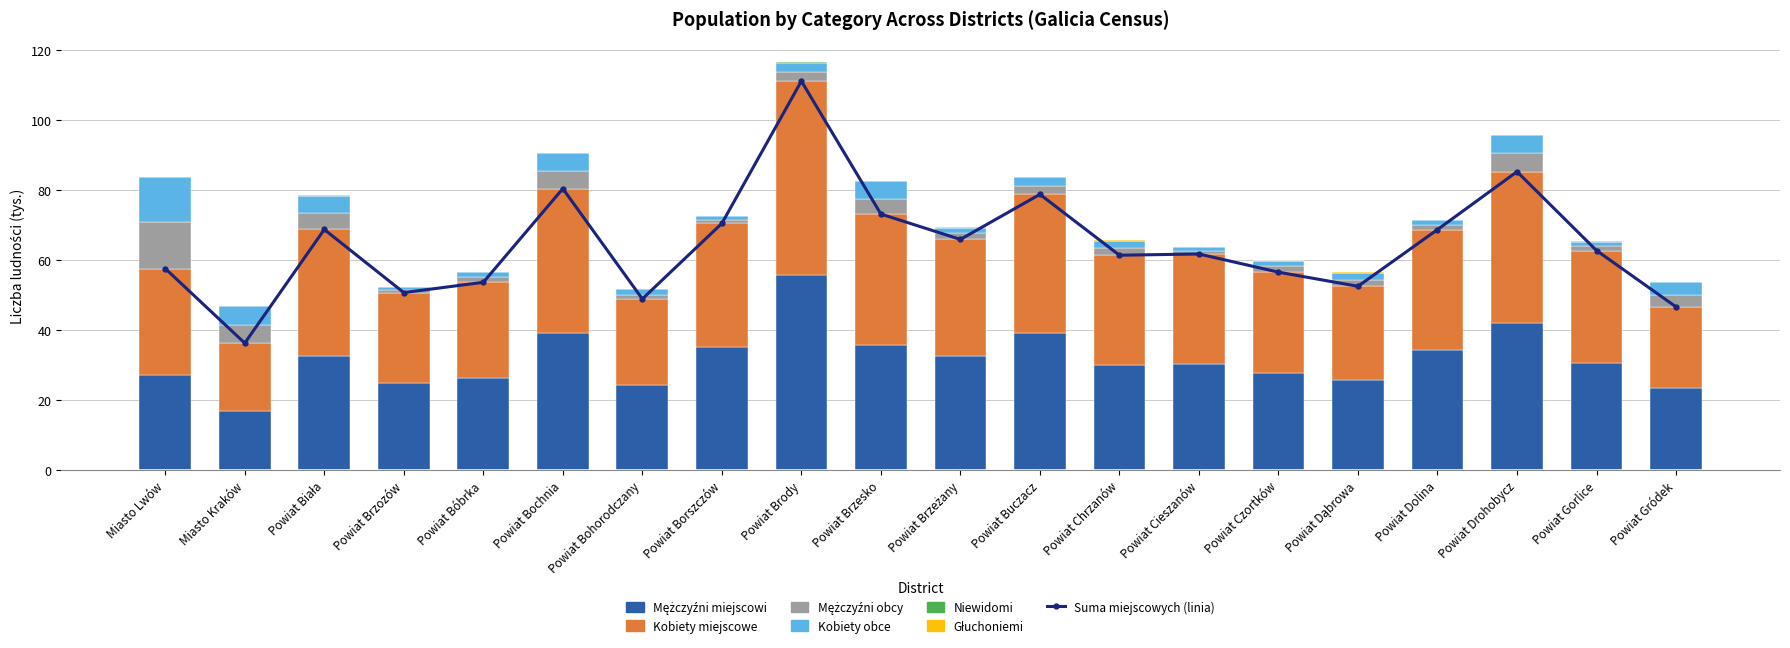

Count the number of categories in the chart.

20